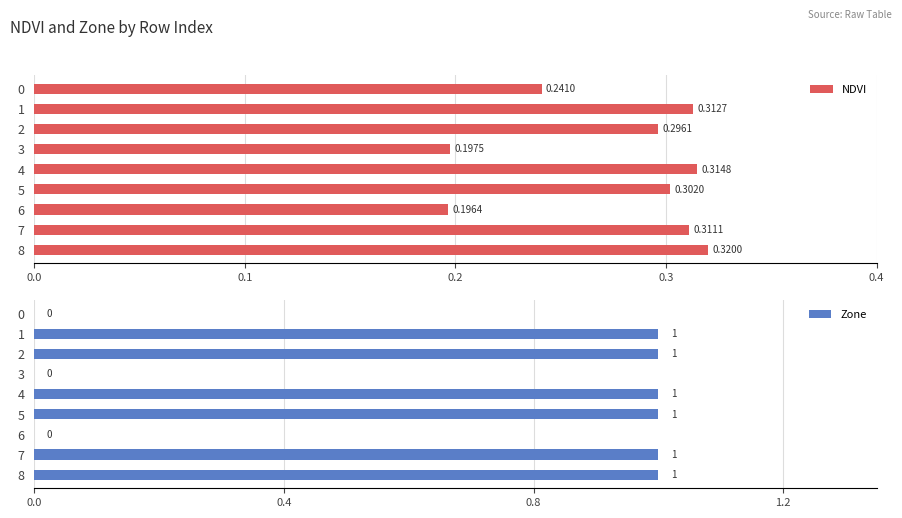

What is the sum of the NDVI values at 2 and 5?

0.6